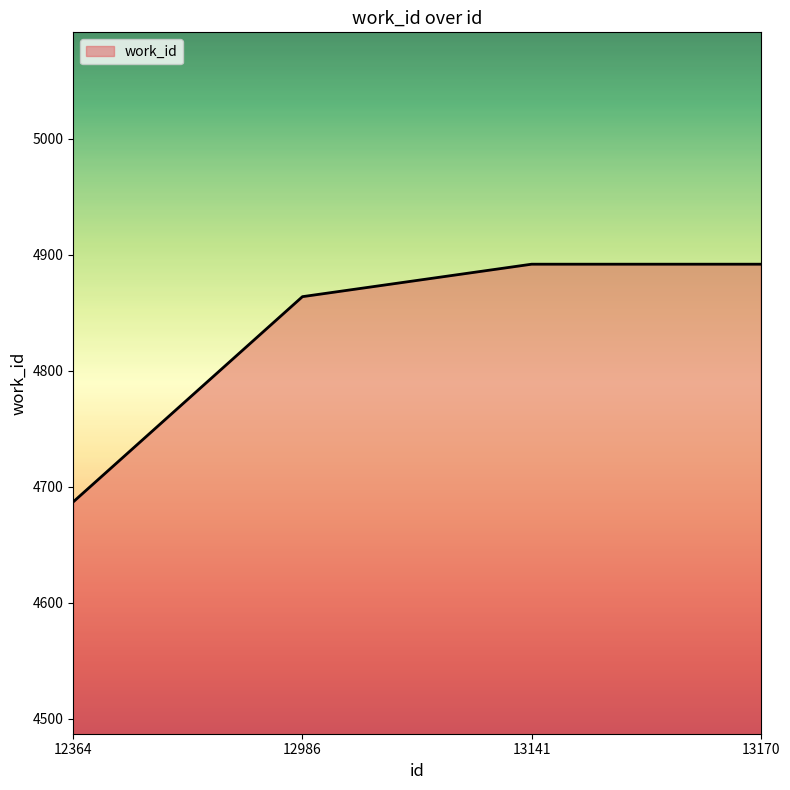

Where is the data nearest to the value 4789?

12986